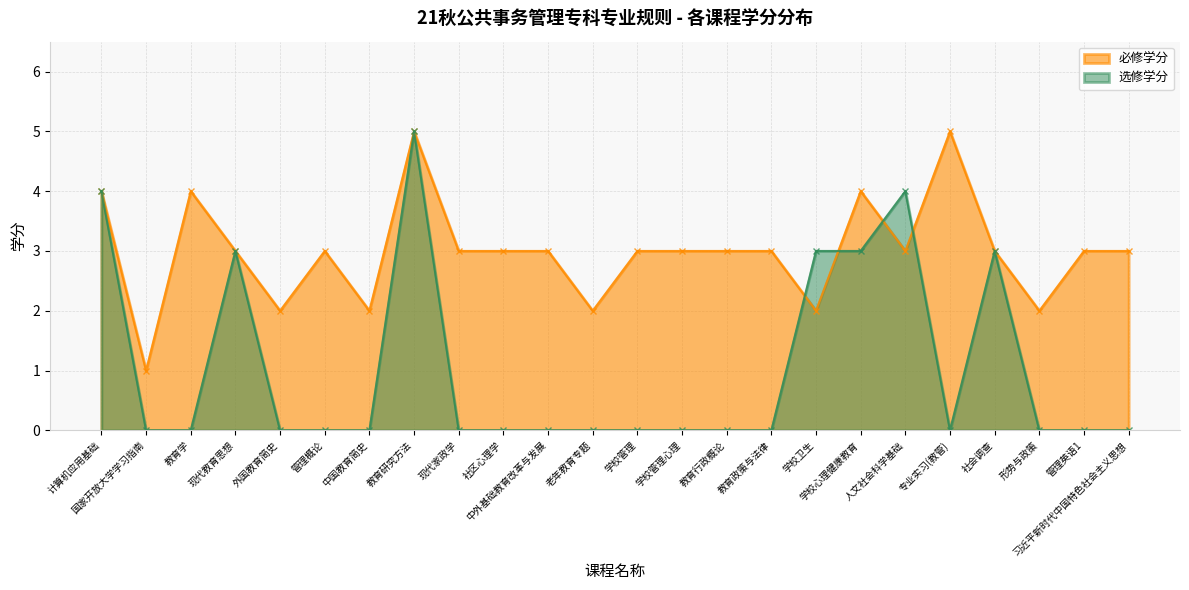

What is the label of the 4th point from the right?

社会调查